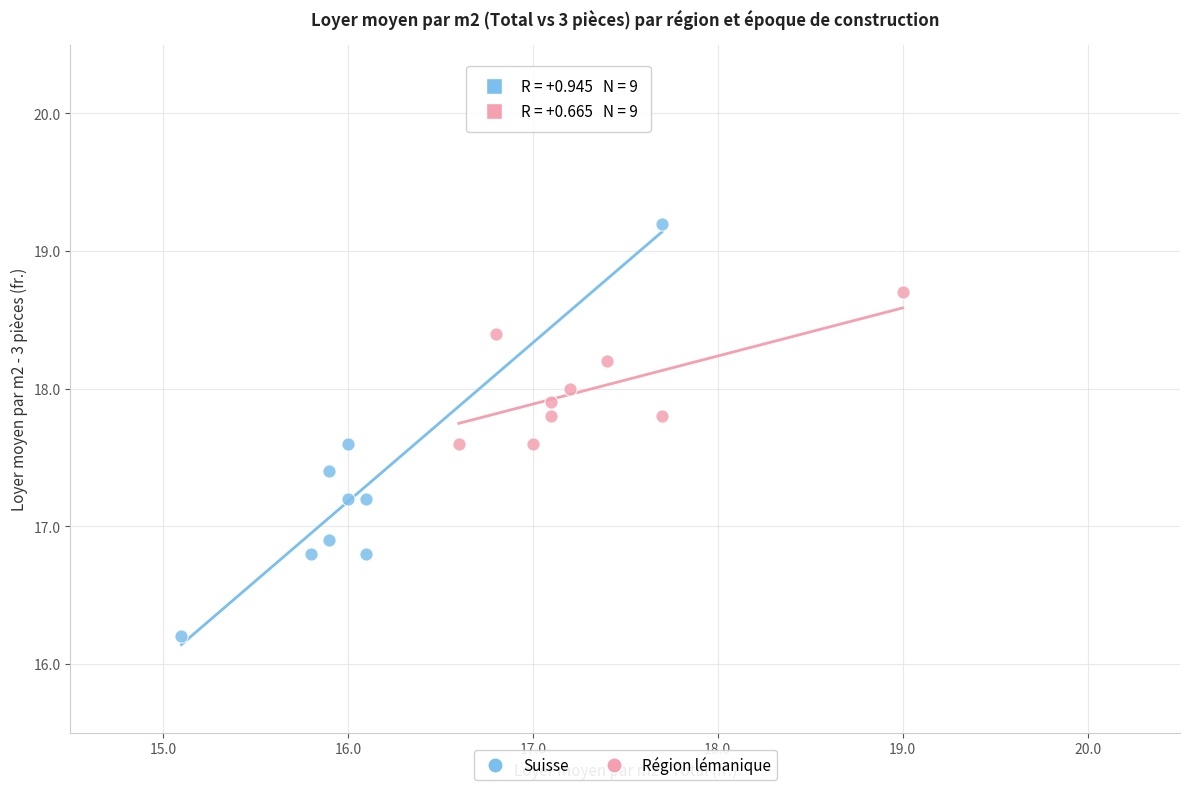

Which series has the widest spread of Y values?

Suisse